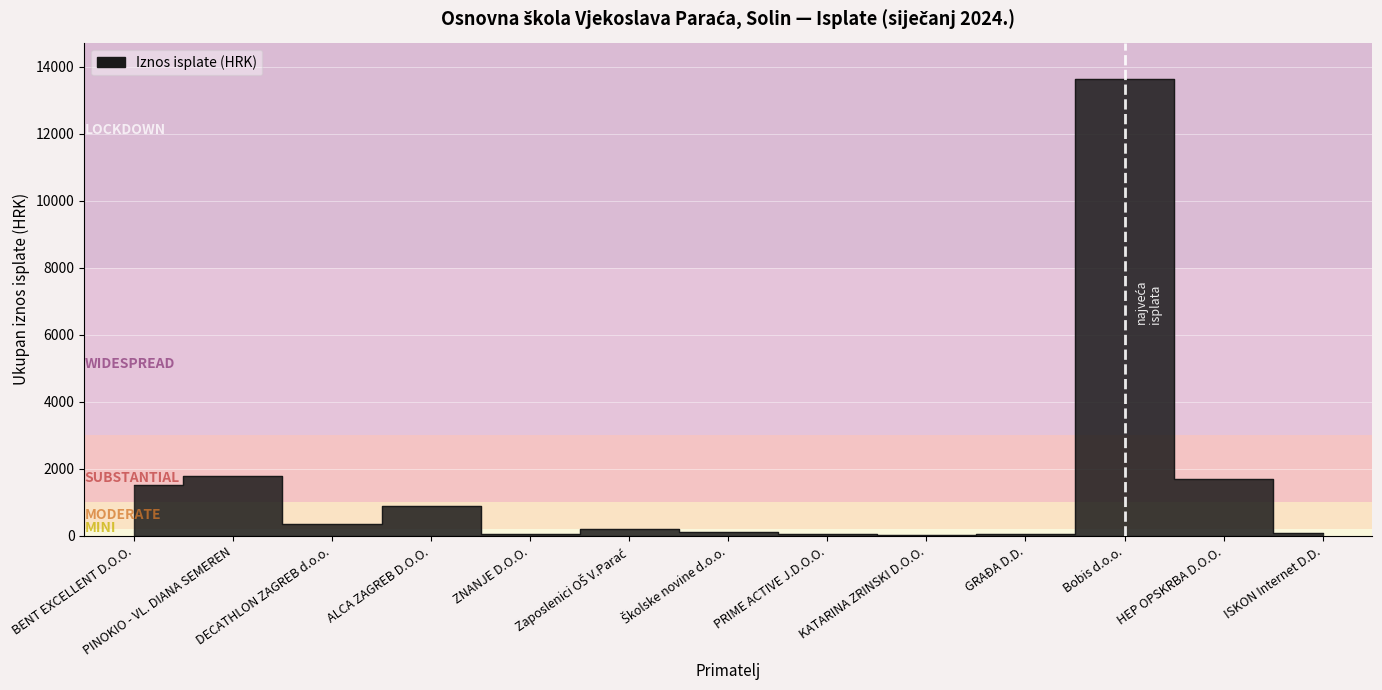

The value at PINOKIO - VL. DIANA SEMEREN is 1795.1. True or false?

True